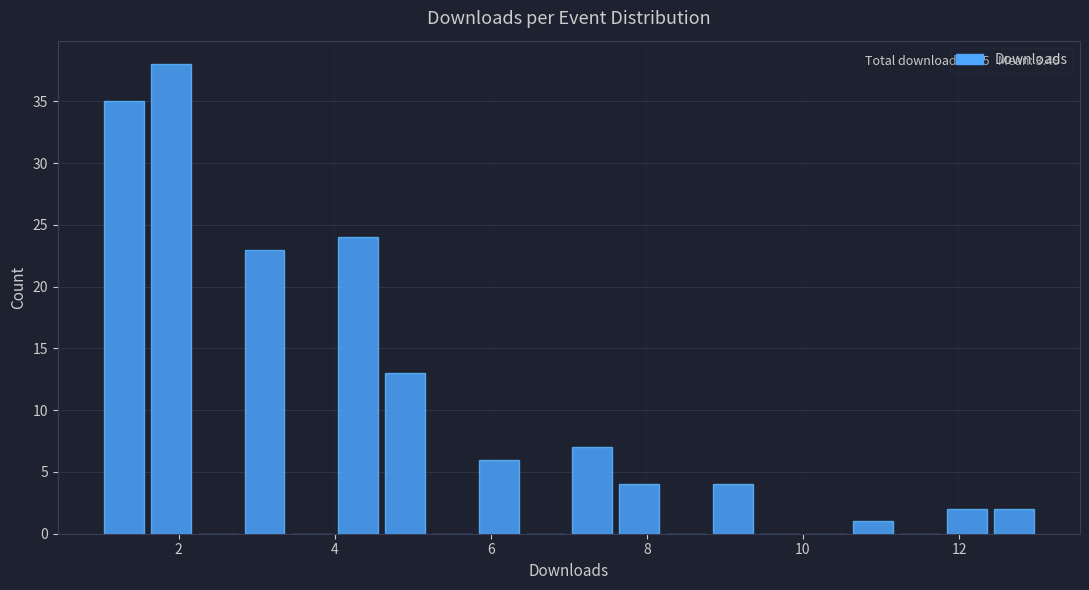

Read against the x-axis, roughly where is the centre of the tallest bar?

2.0